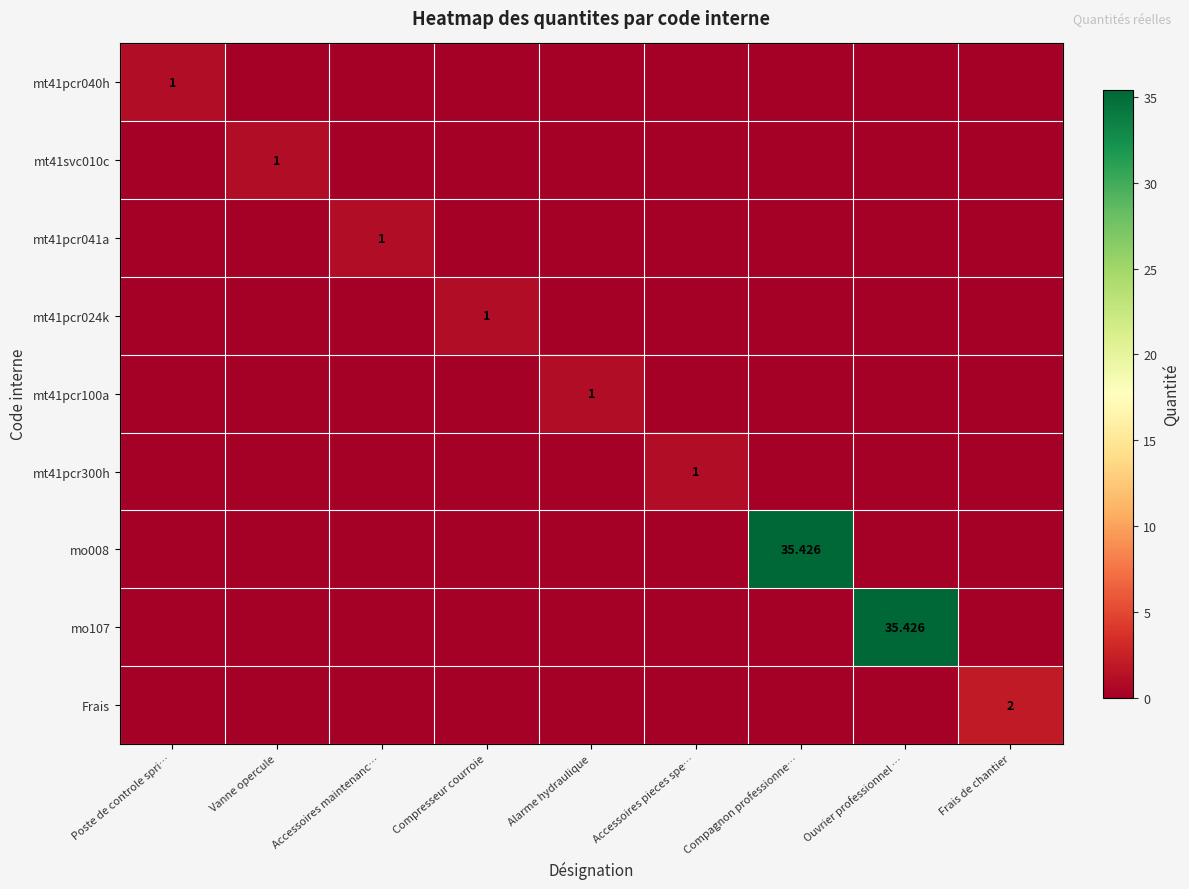

At which label does mo008 reach its minimum?

Poste de controle spri…